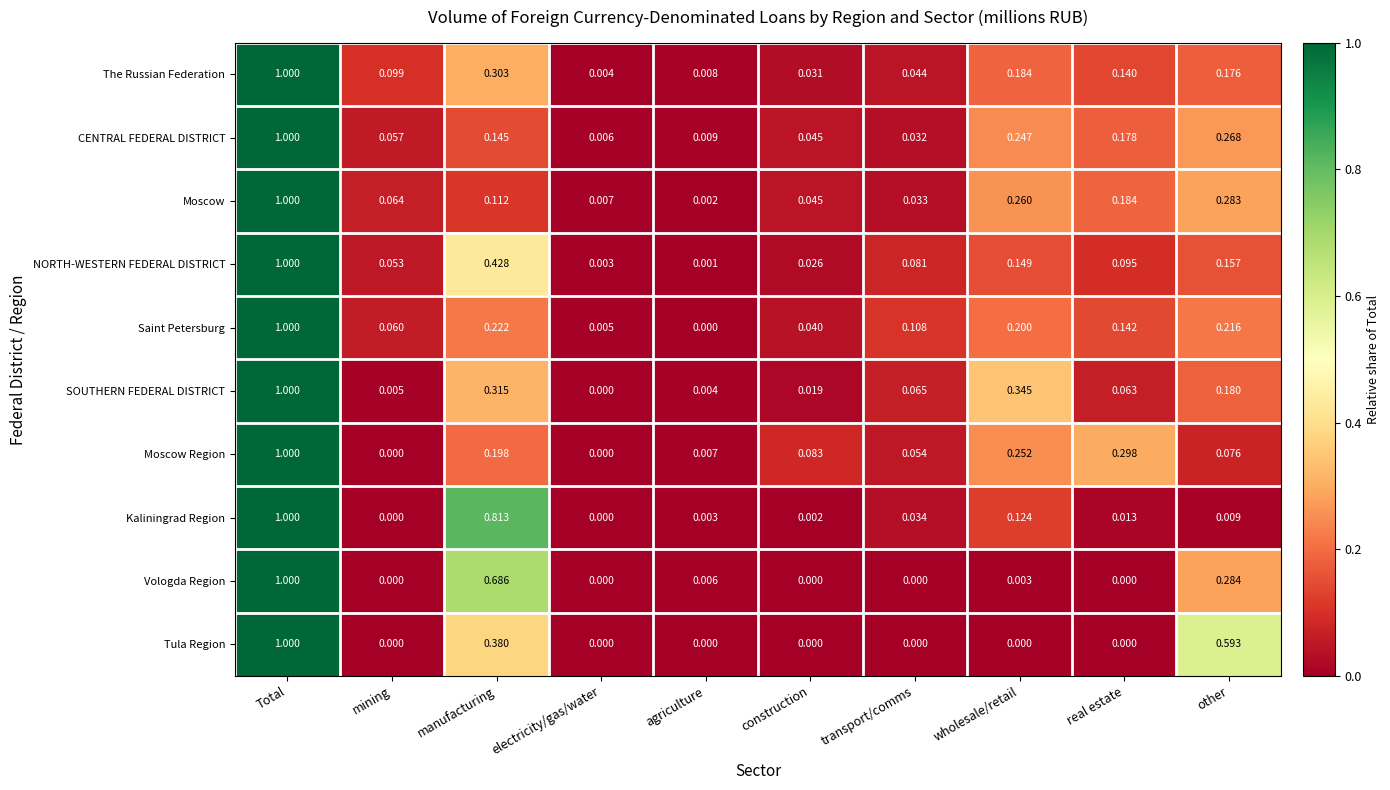

Between mining and real estate, which series saw the biggest shift?

Moscow Region